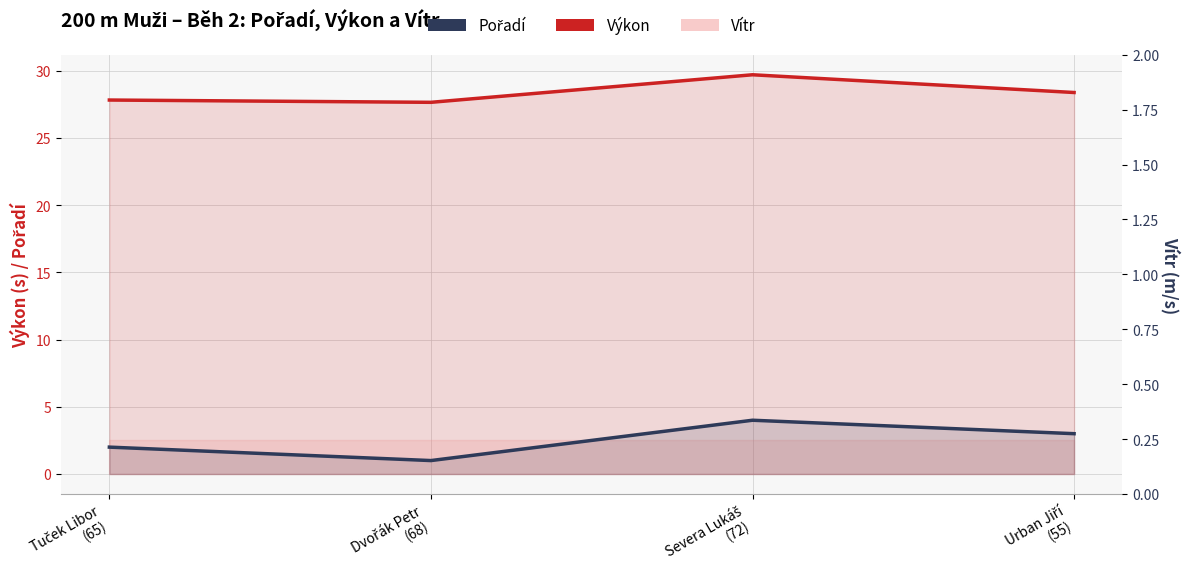

What is the label of the 2nd point from the right?

Severa Lukáš
(72)